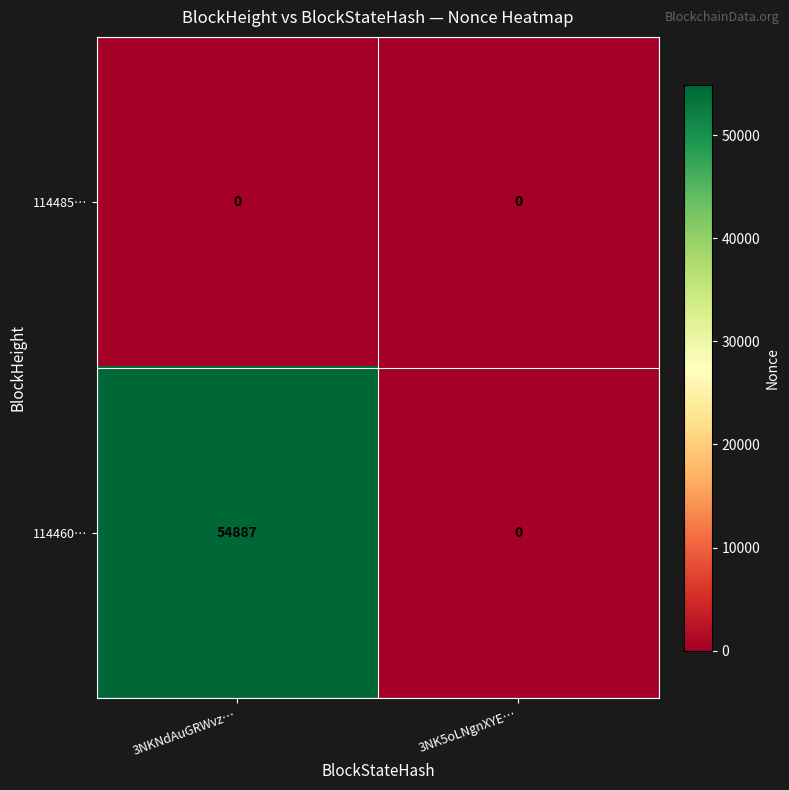

True or false: 114485… has a value of 0 at 3NKNdAuGRWvz….

True